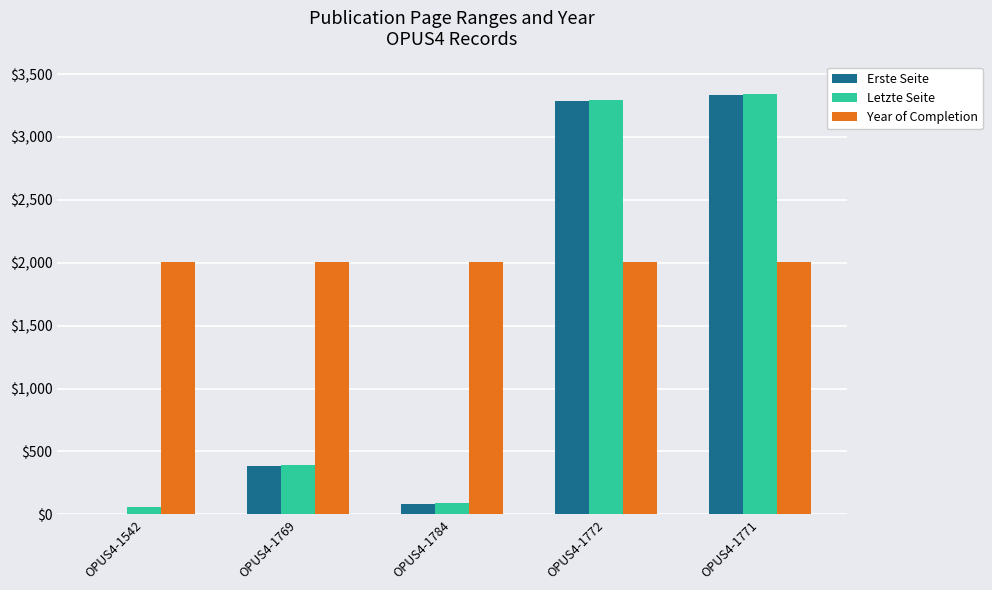

Is the value of Erste Seite at OPUS4-1771 greater than the value of Year of Completion at OPUS4-1784?

Yes